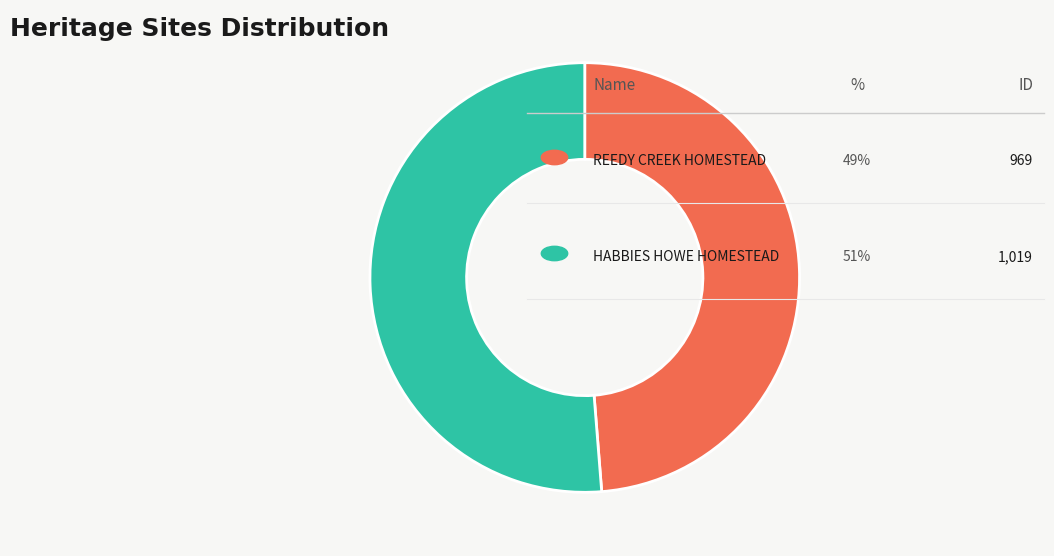

Is there any slice that represents more than half of the pie?

Yes